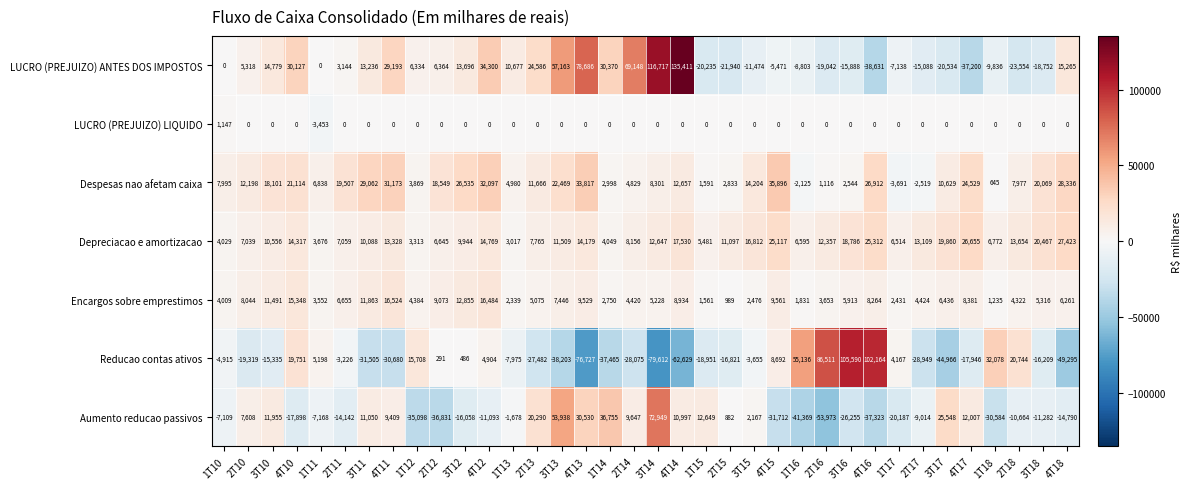

What is the difference between the highest and lowest values at 2T14?

97223